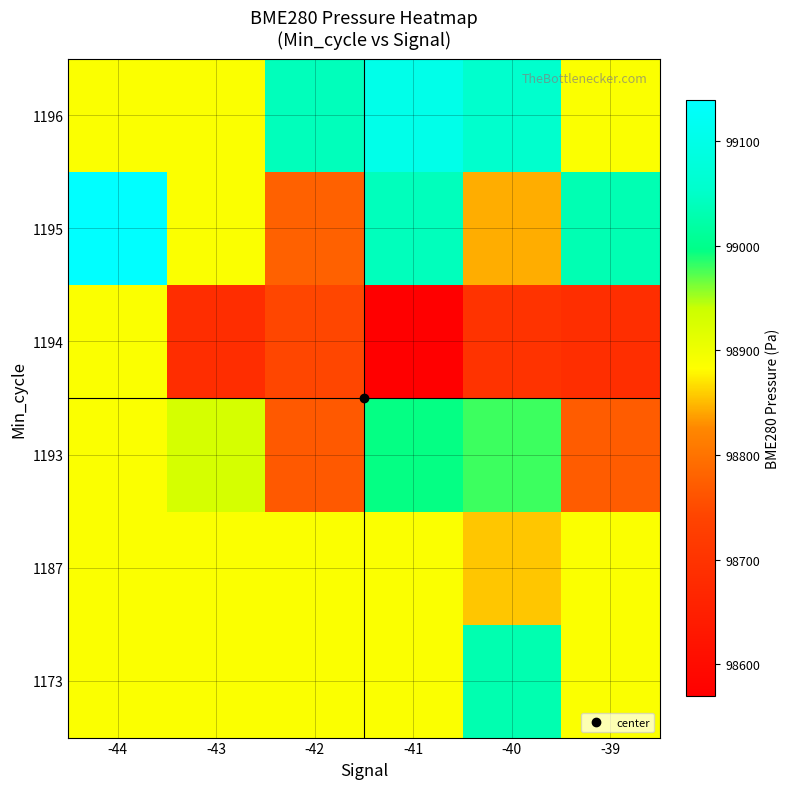

List the series in order of their peak value, lowest first.

1187, 1194, 1193, 1173, 1196, 1195